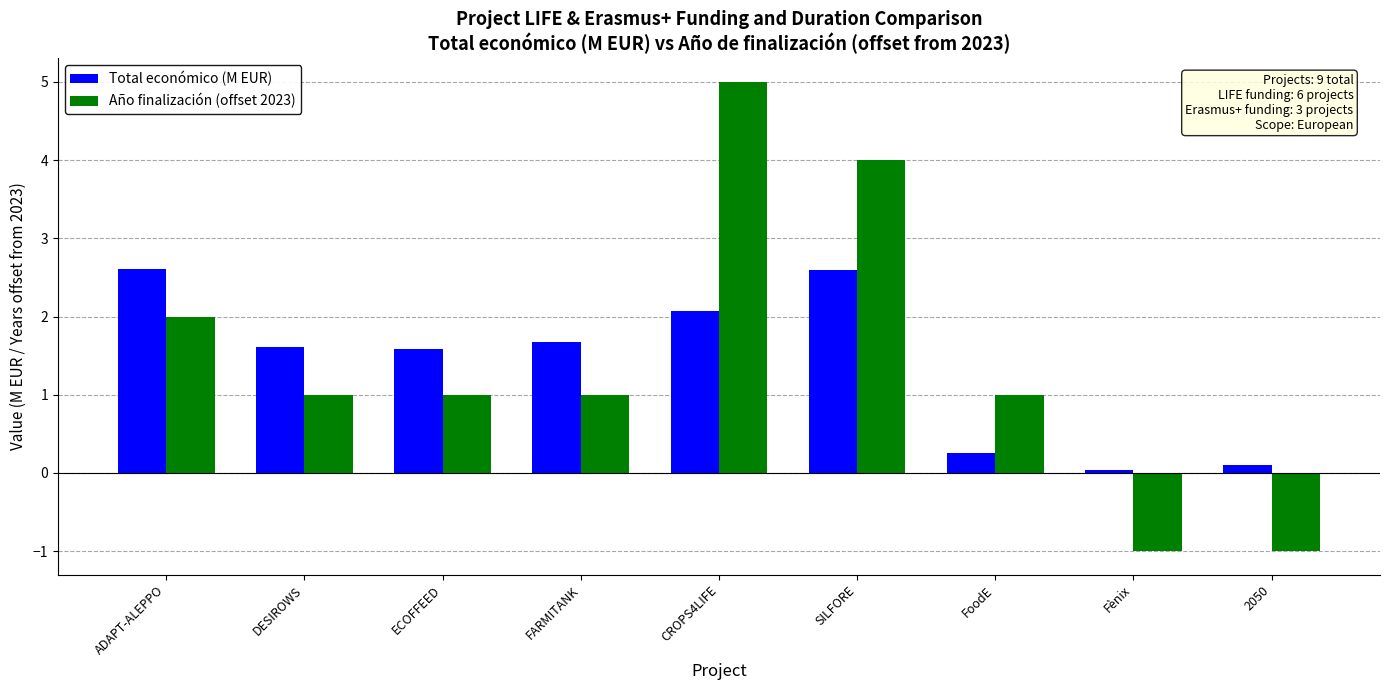

How many bars are there in total?

18